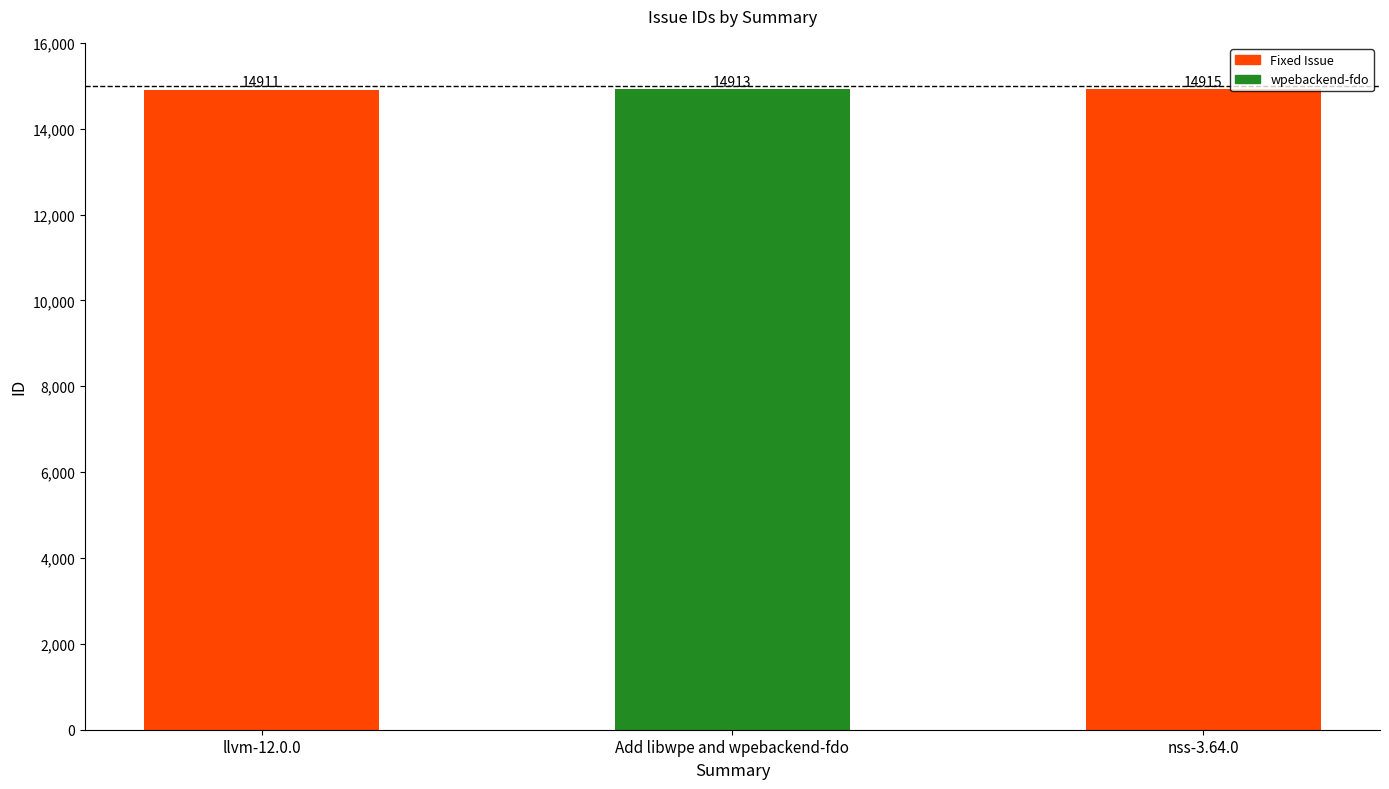

What position from the right is nss-3.64.0?

1